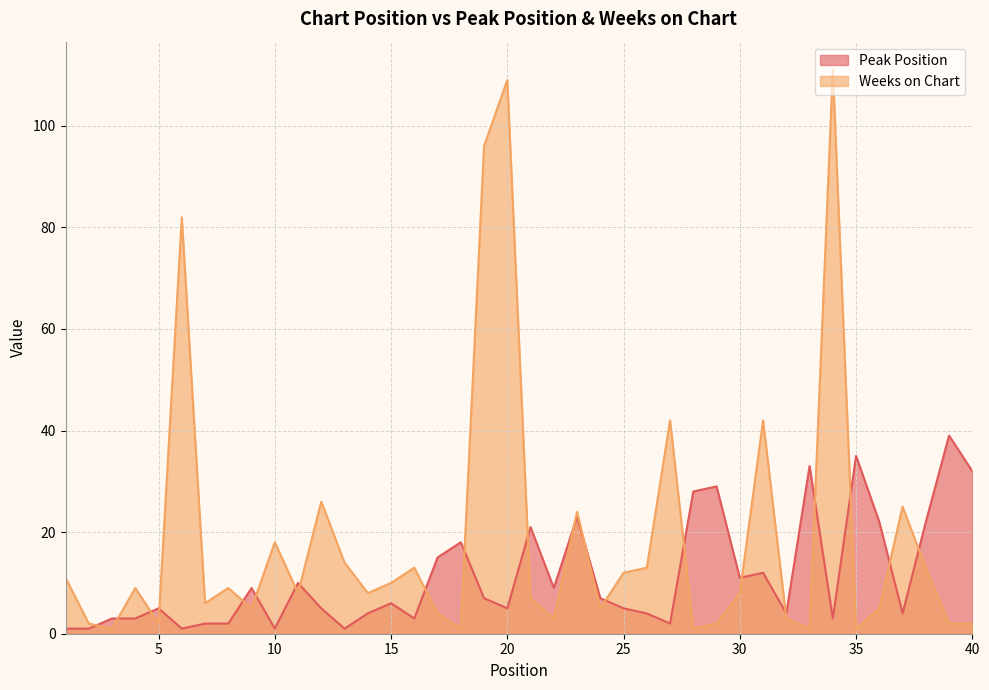

What is the approximate value of Weeks on Chart at 14, to the nearest 5?

10